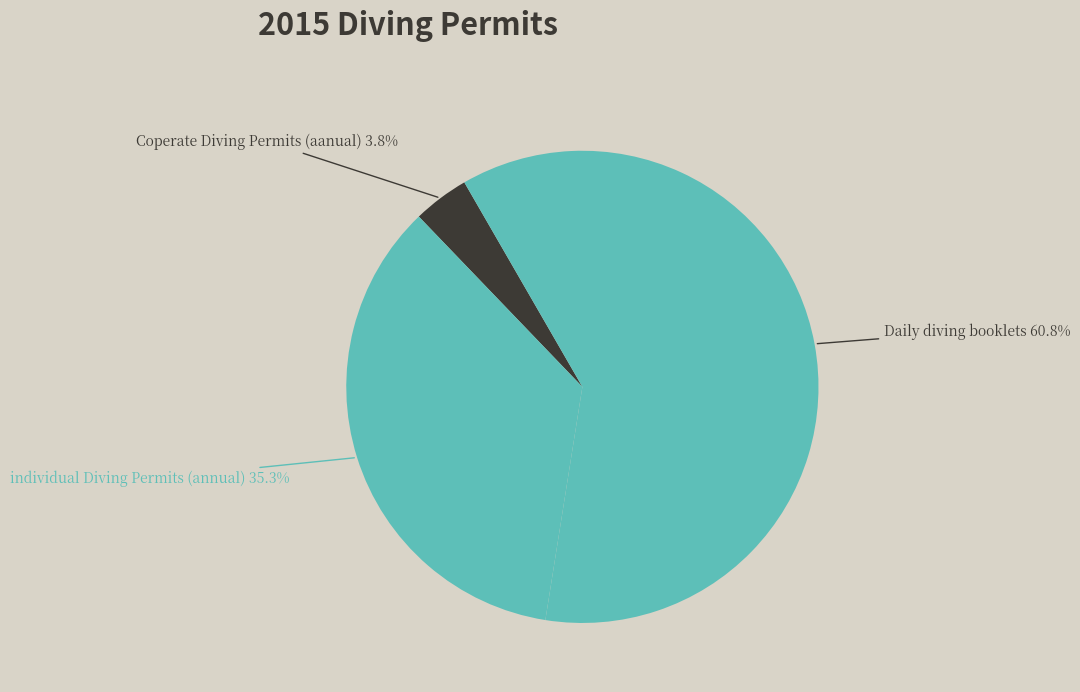

Does any single category account for the majority?

Yes